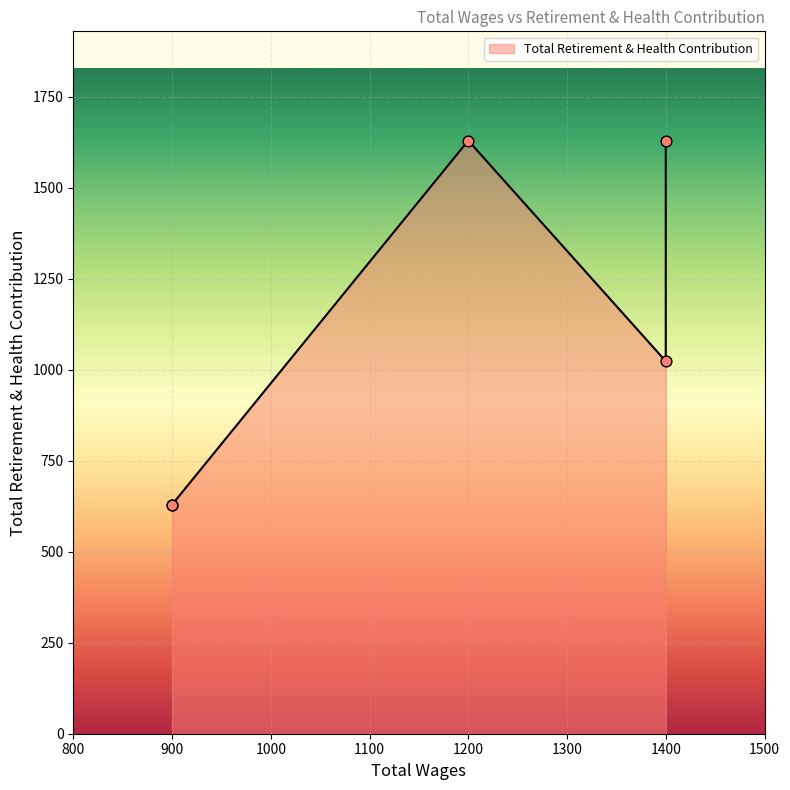

Between 1400.0 and 1200.0, which is larger?

1400.0